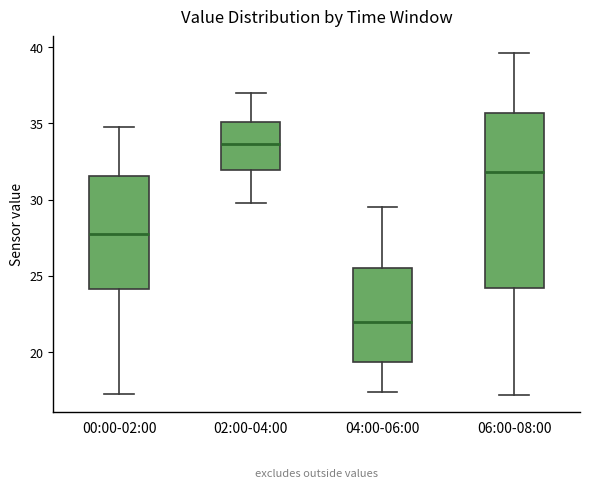

Which box's median line is the highest?

02:00-04:00